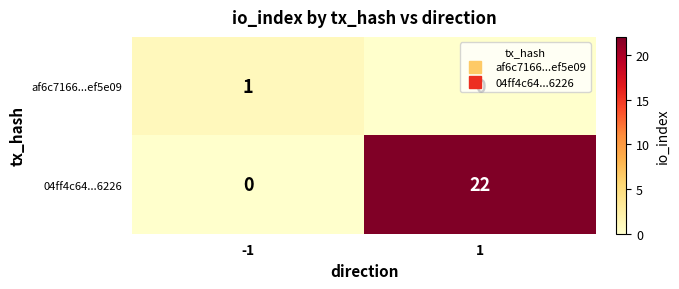

What is the total value across all series at 1?

22